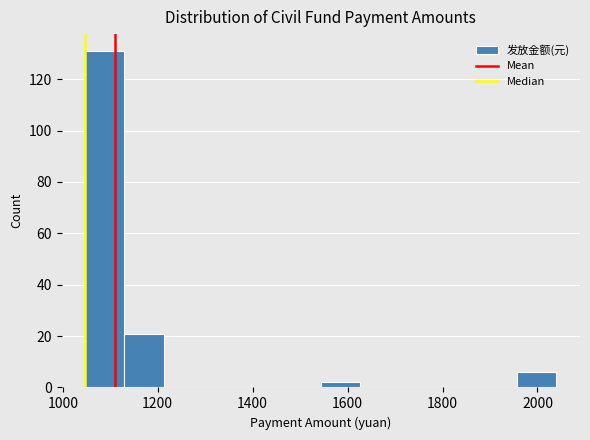

How tall is the bar that spans 1120 to 1220 on the x-axis? Neither the bar edges nor the heights are printed on the chart, so give them approximately, as read against the axes.

22